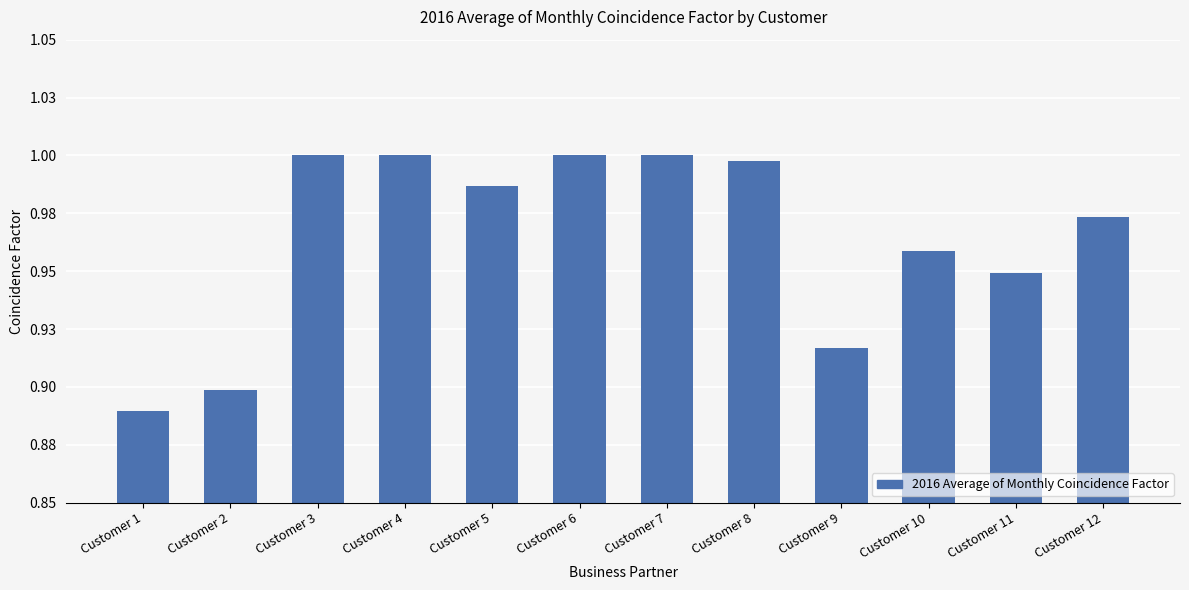

Rank the categories by value from lowest to highest.

Customer 1, Customer 2, Customer 9, Customer 11, Customer 10, Customer 12, Customer 5, Customer 8, Customer 3, Customer 4, Customer 6, Customer 7